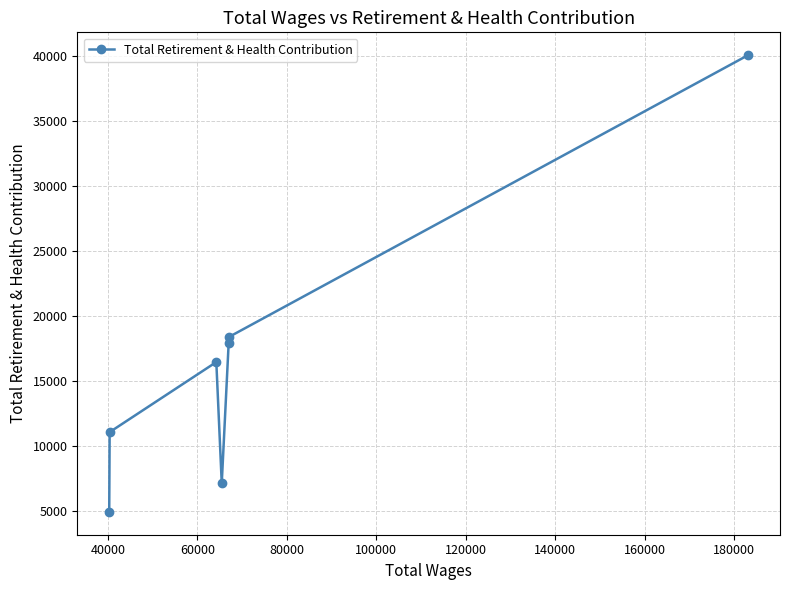

How many lines are shown in the chart?

1